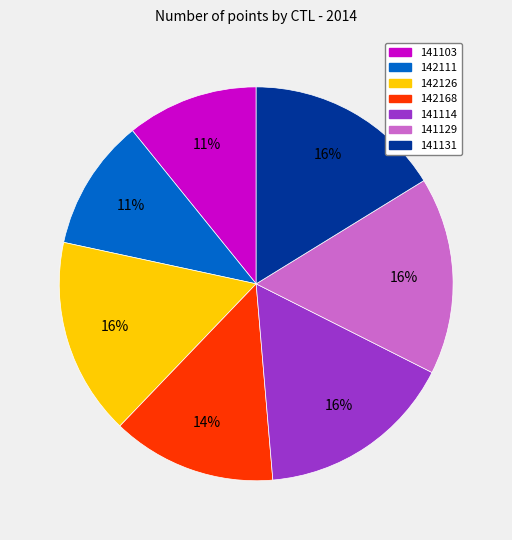

To the nearest percent, what portion does 142168 represent?

14%